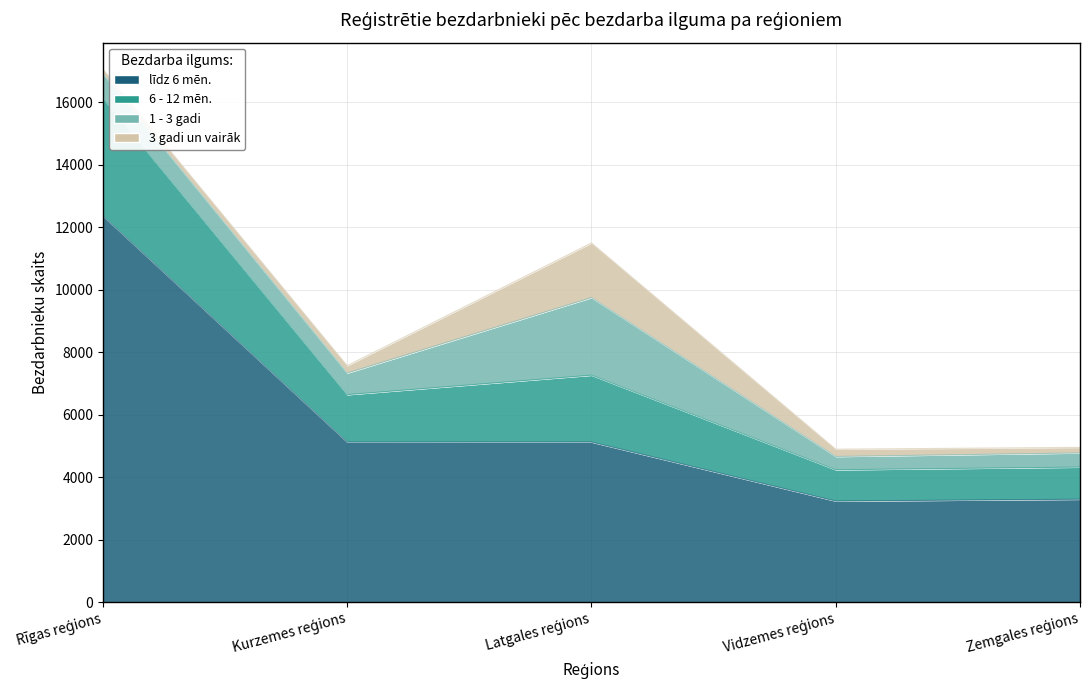

True or false: 6 - 12 mēn. has more than 1 interior local peaks.

False